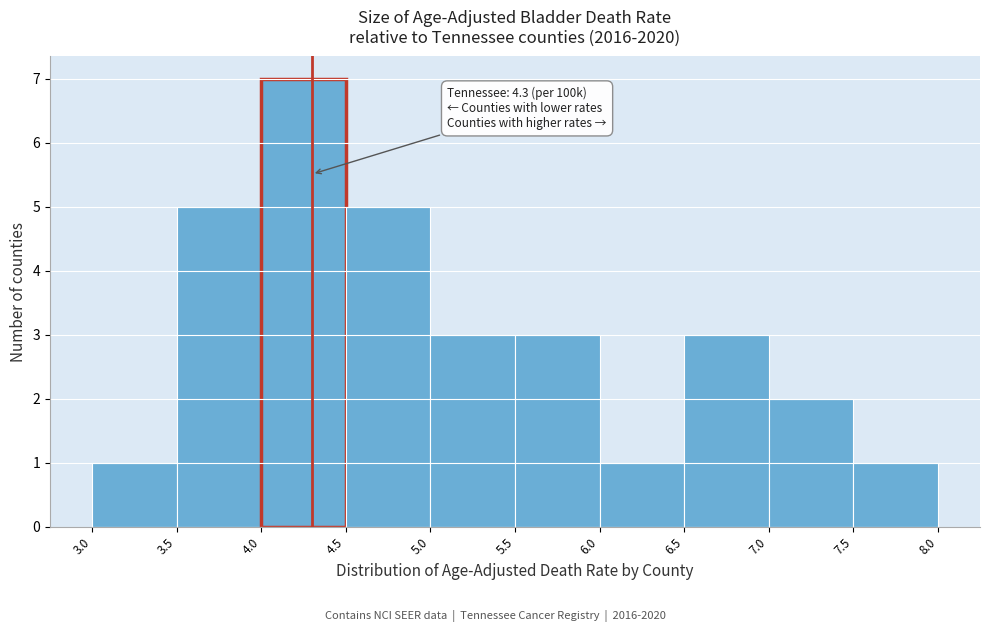

Over which range of the x-axis is the bar tallest?

4.0 to 4.5